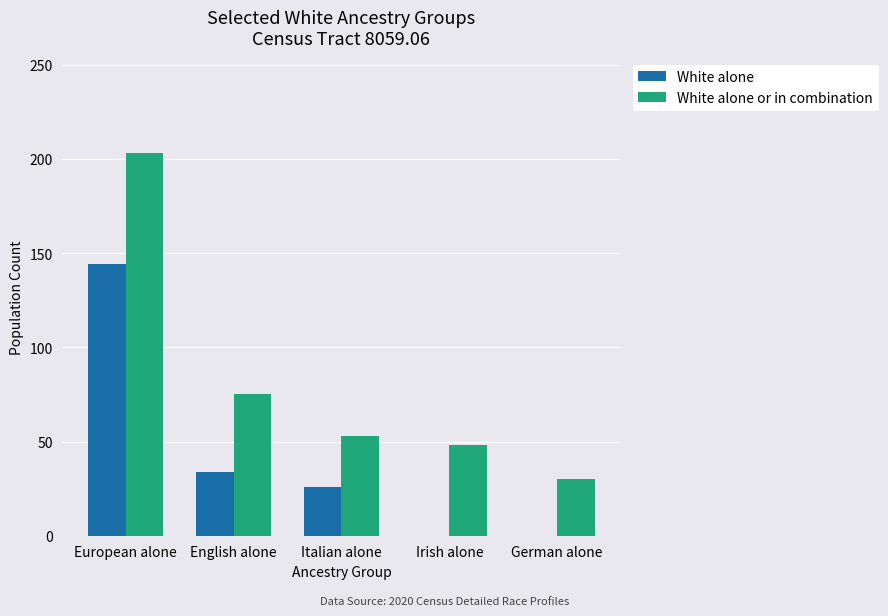

How many categories are shown in the chart?

5